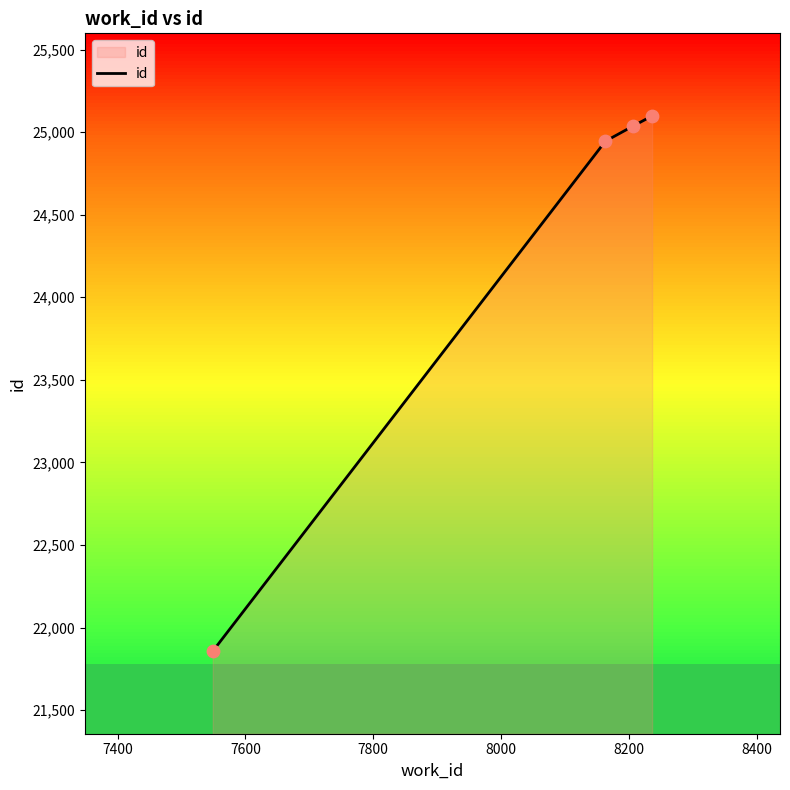

True or false: there are more than 2 points higher than both neighbors.

False